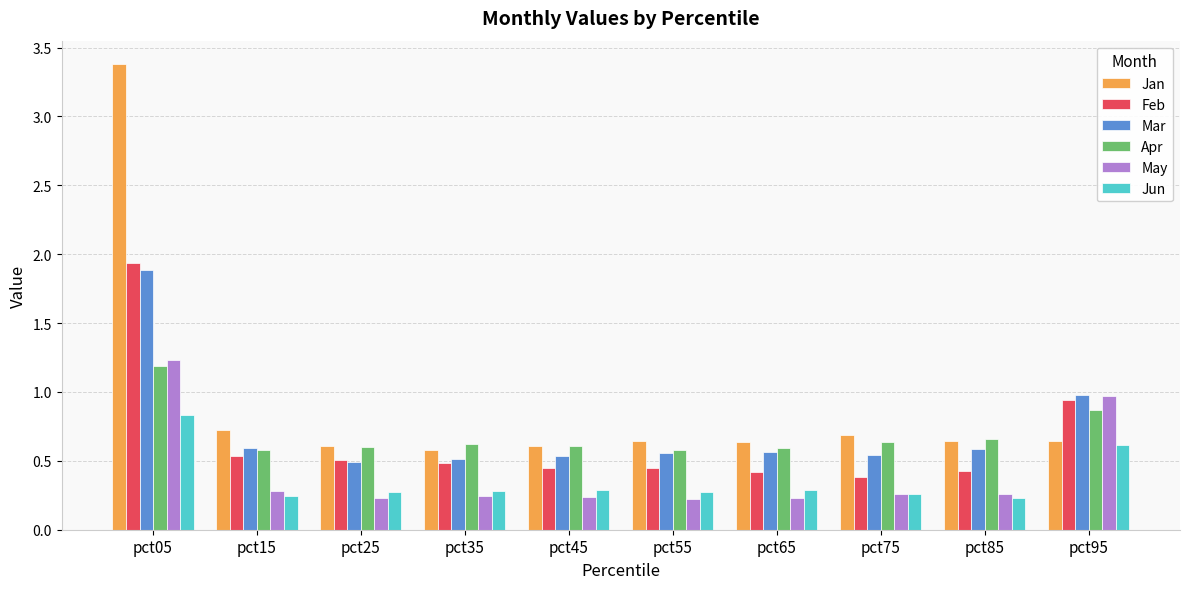

Which category has the highest value in the Jun series?

pct05